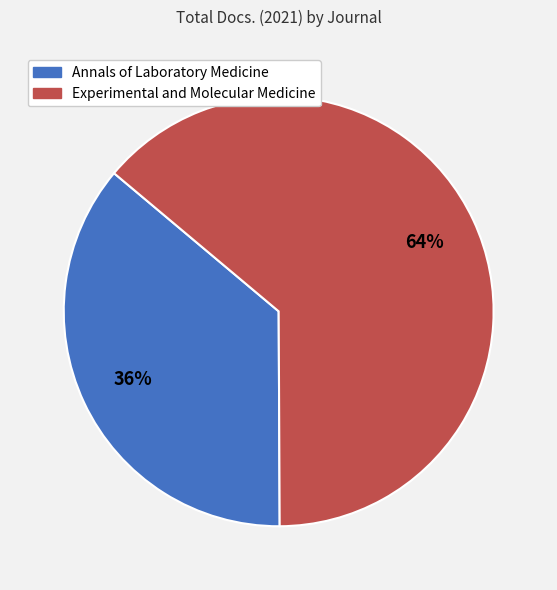

What is the ratio of the value at Annals of Laboratory Medicine to the value at Experimental and Molecular Medicine?

0.6